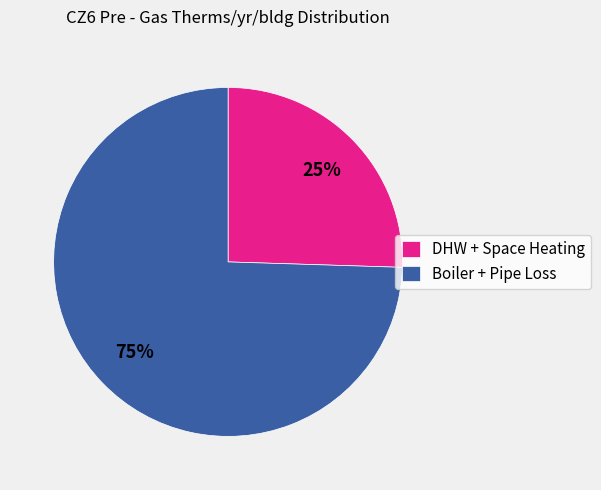

To the nearest percent, what is the combined percentage of DHW + Space Heating and Boiler + Pipe Loss?

100%